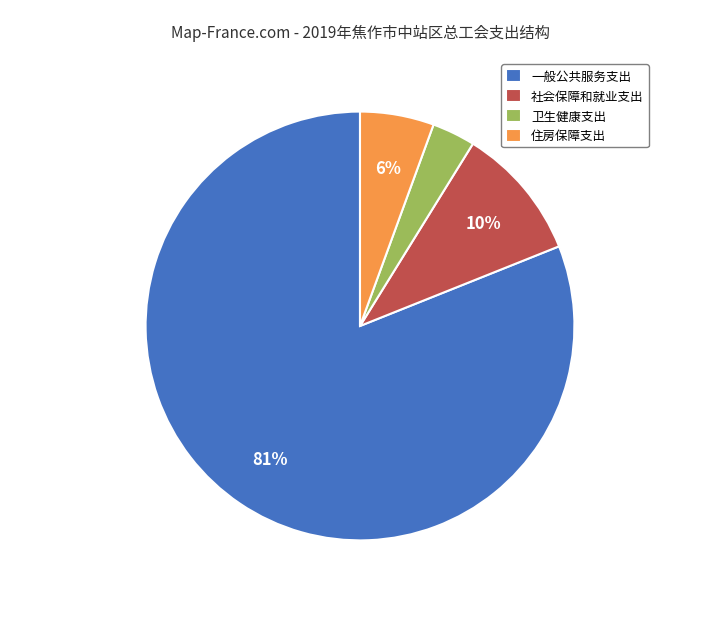

Count the number of slices in the pie.

4